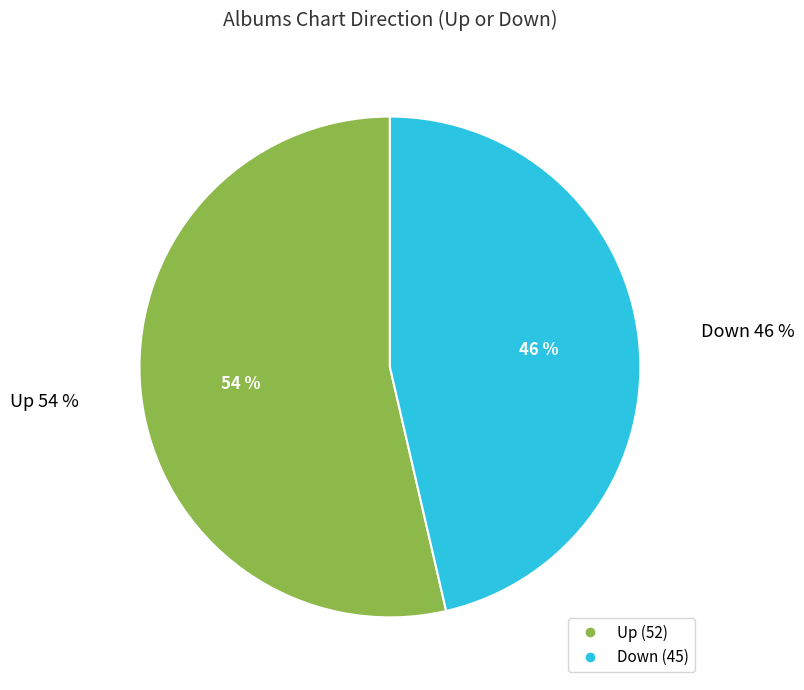

Rank the categories by value from highest to lowest.

up, down